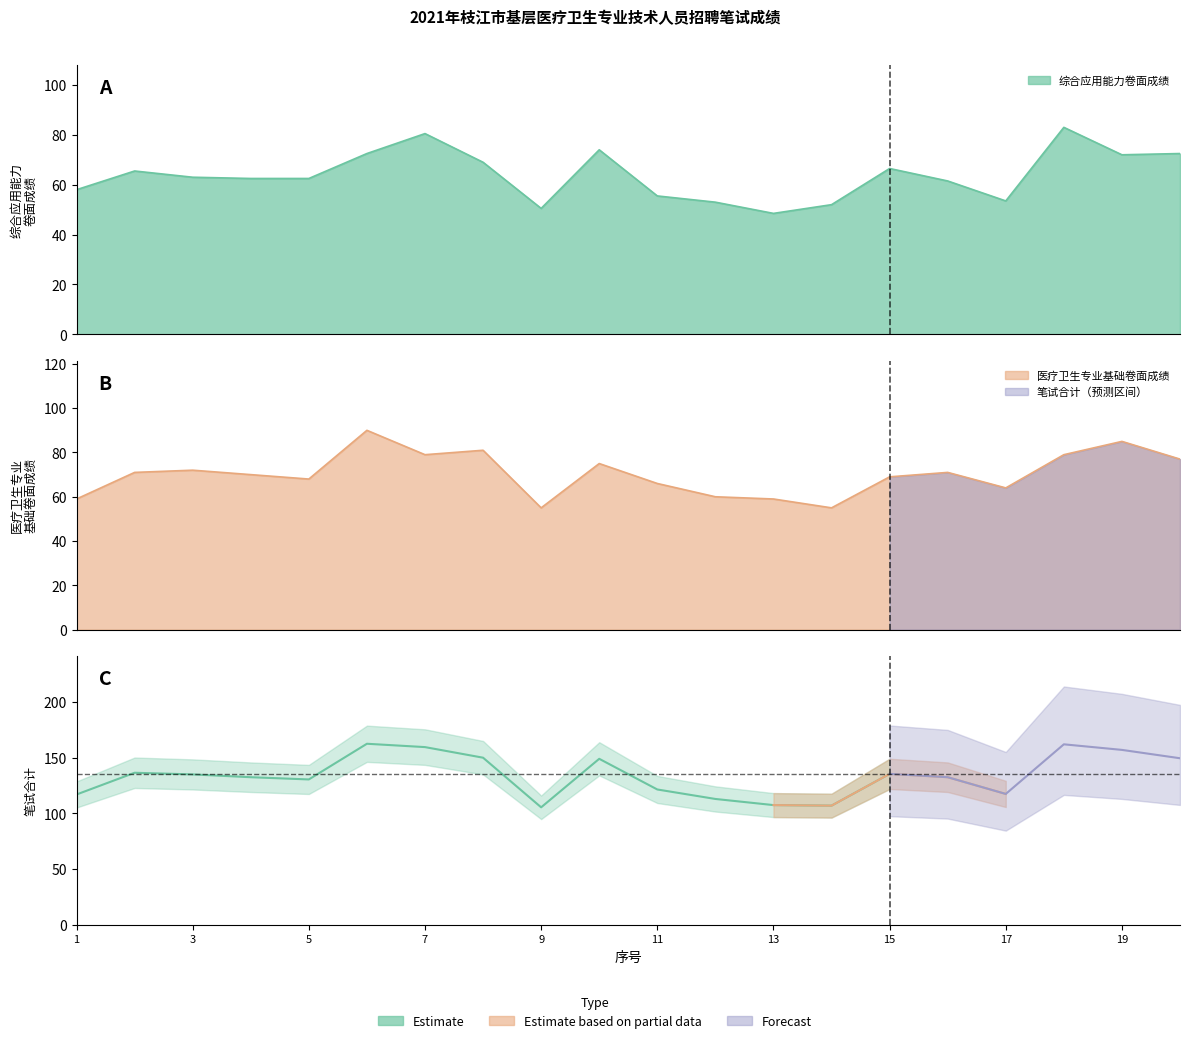

What is the sum of the 医疗卫生专业基础卷面成绩 values at 8 and 9?

136.0